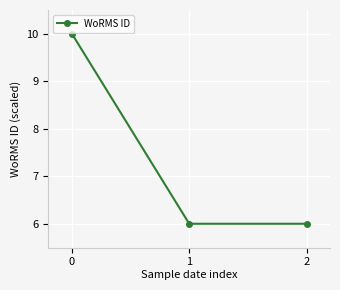

What is the change in value from 0 to 1?

-4